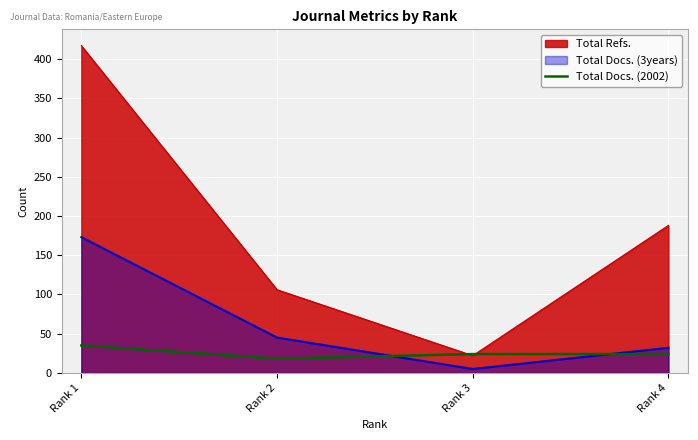

At which category does the chart reach its minimum across all series?

Rank 2